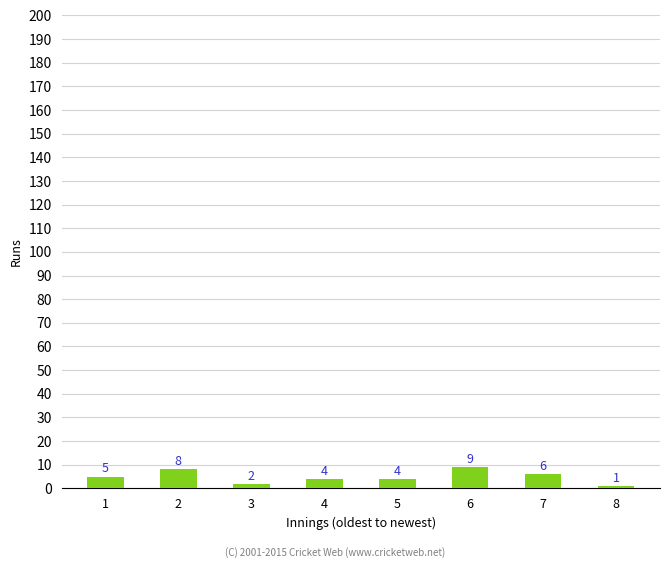

What value does the data have at 1?

5